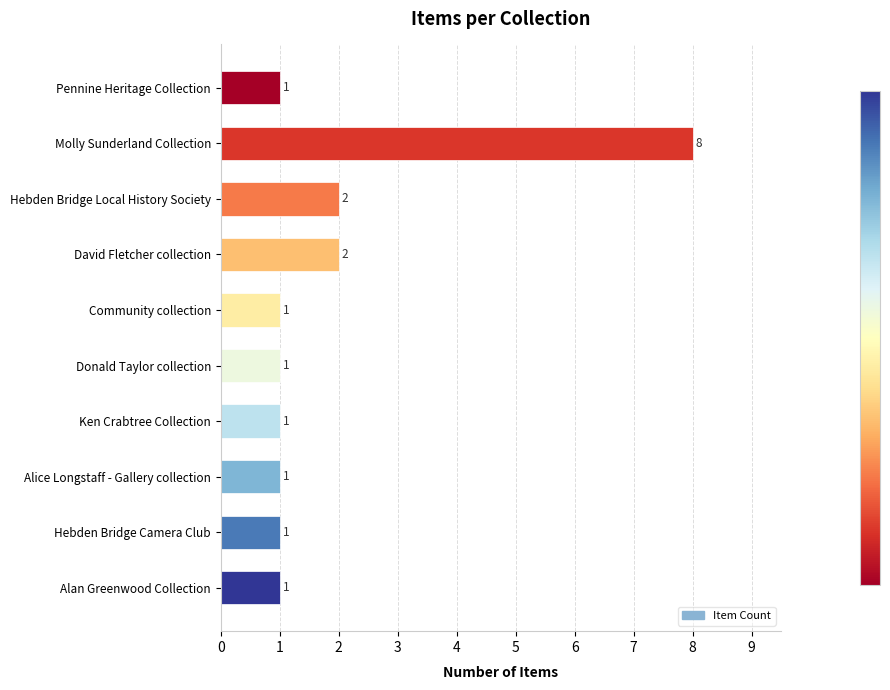

Reading top to bottom, what are all the values shown in this chart?

1	8	2	2	1	1	1	1	1	1